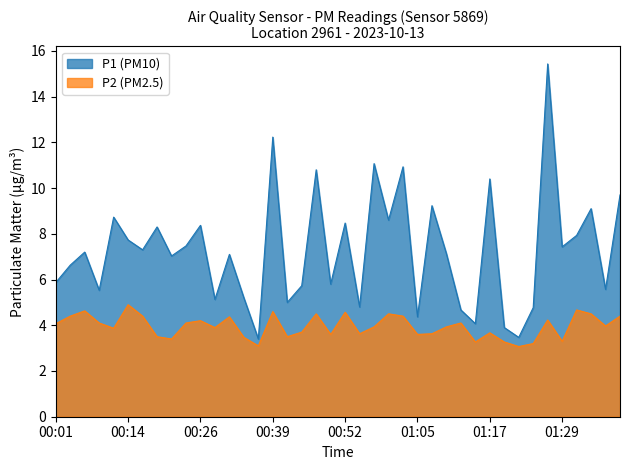

Reading left to right, transcribe all the data shown in this chart.

P1: 5.9	6.6	7.2	5.5	8.7	7.7	7.3	8.3	7.0	7.5	8.4	5.1	7.1	5.2	3.4	12.2	5.0	5.7	10.8	5.8	8.5	4.8	11.1	8.6	10.9	4.4	9.2	7.1	4.7	4.1	10.4	3.9	3.5	4.8	15.4	7.4	7.9	9.1	5.6	9.7
P2: 4.1	4.4	4.6	4.1	3.9	4.9	4.4	3.5	3.4	4.1	4.2	3.9	4.4	3.5	3.1	4.6	3.5	3.7	4.5	3.6	4.6	3.6	3.9	4.5	4.4	3.6	3.6	3.9	4.1	3.3	3.7	3.3	3.1	3.2	4.2	3.3	4.7	4.5	4.0	4.4